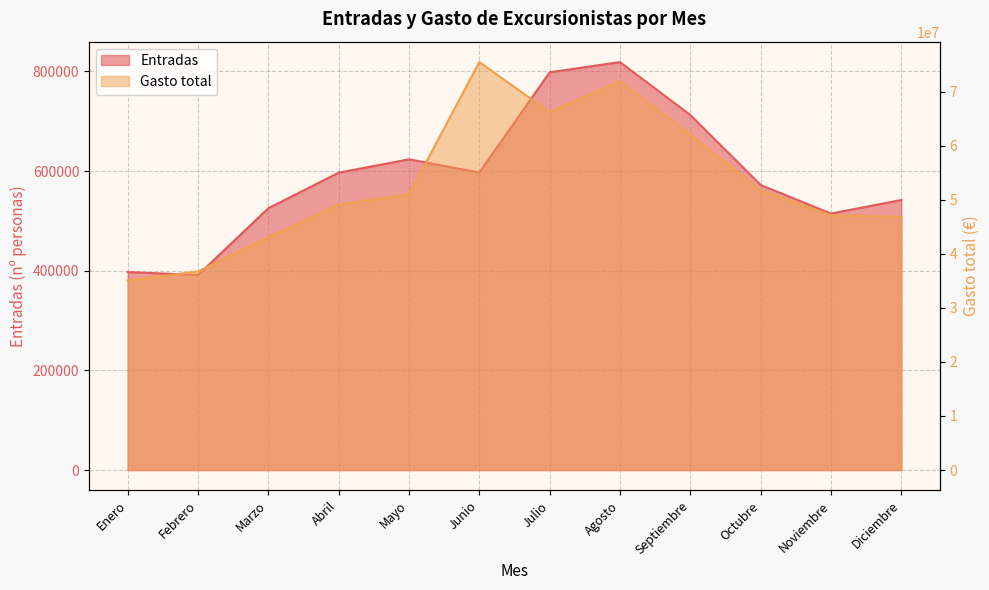

What are all the series names shown in the legend?

Entradas, Gasto total